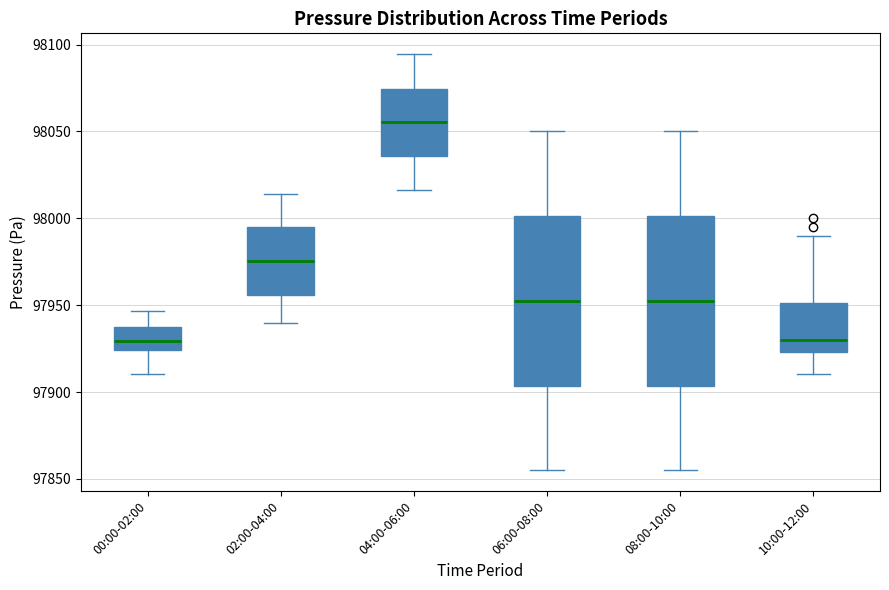

Reading left to right, read every box against the y-axis: the position of its median line, the range the box covers, and the ends of its whiskers. The values are not printed on the chart, so give them approximately, as read against the axis.

00:00-02:00: median 97930, box 97925 to 97940, whiskers 97910 to 97945
02:00-04:00: median 97975, box 97955 to 97995, whiskers 97940 to 98015
04:00-06:00: median 98055, box 98035 to 98075, whiskers 98015 to 98095
06:00-08:00: median 97955, box 97905 to 98000, whiskers 97855 to 98050
08:00-10:00: median 97955, box 97905 to 98000, whiskers 97855 to 98050
10:00-12:00: median 97930, box 97925 to 97950, whiskers 97910 to 97990